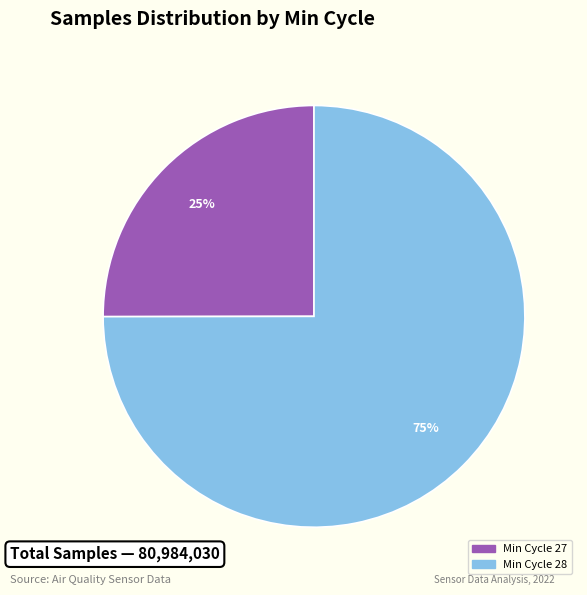

To the nearest percent, what is the average slice percentage?

50%